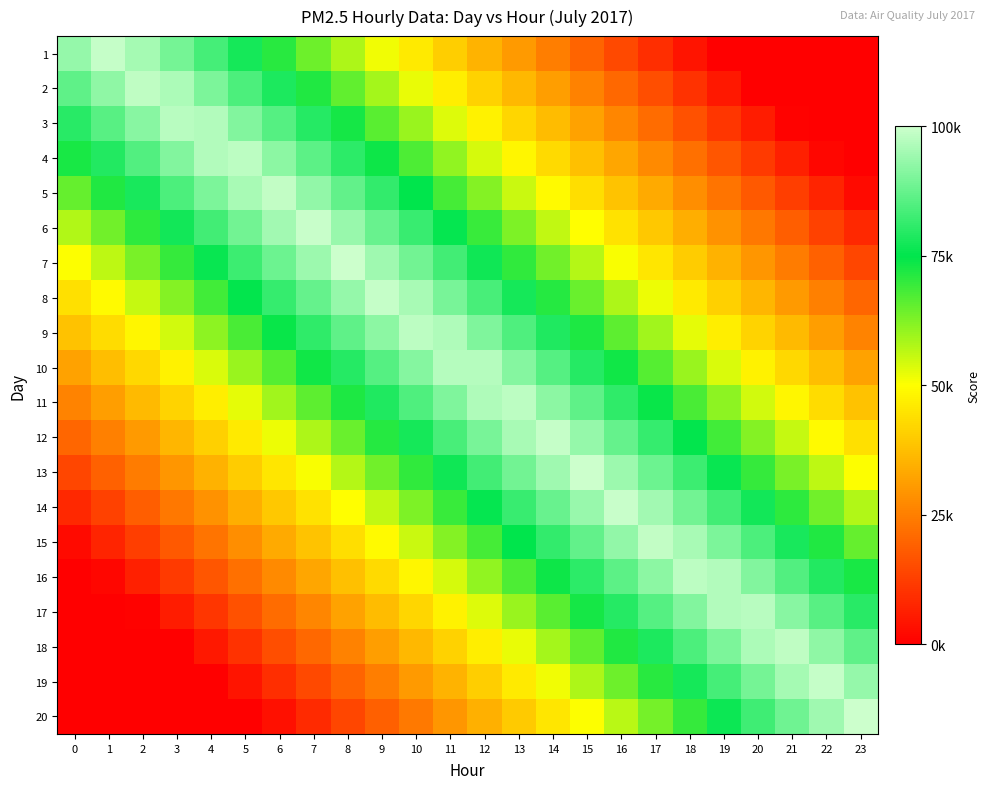

List the series in order of their peak value, highest first.

20, 7, 13, 14, 6, 1, 19, 8, 12, 5, 15, 2, 18, 11, 9, 4, 16, 3, 17, 10